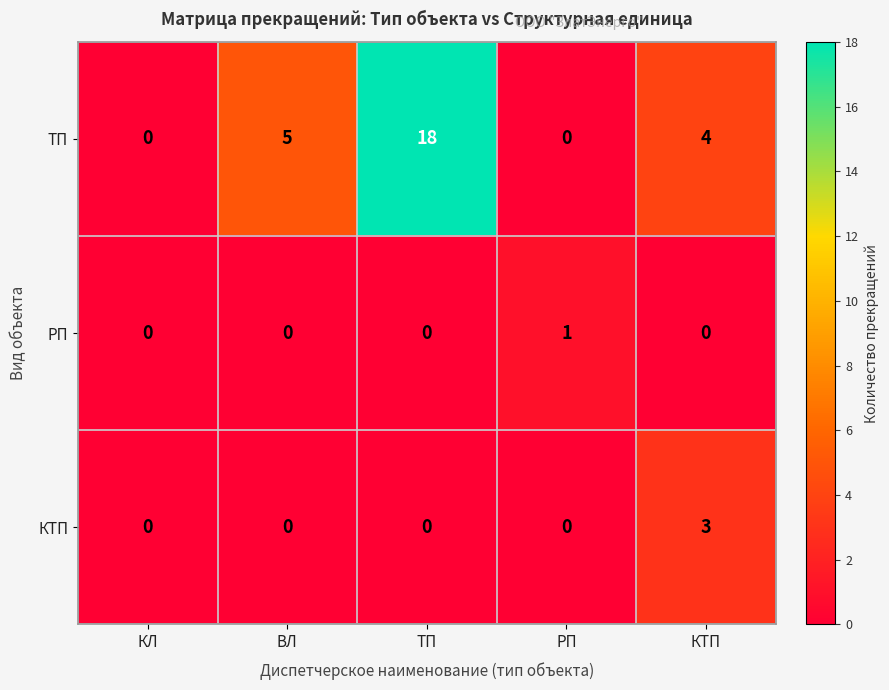

The value of КТП at ТП is 2. True or false?

False